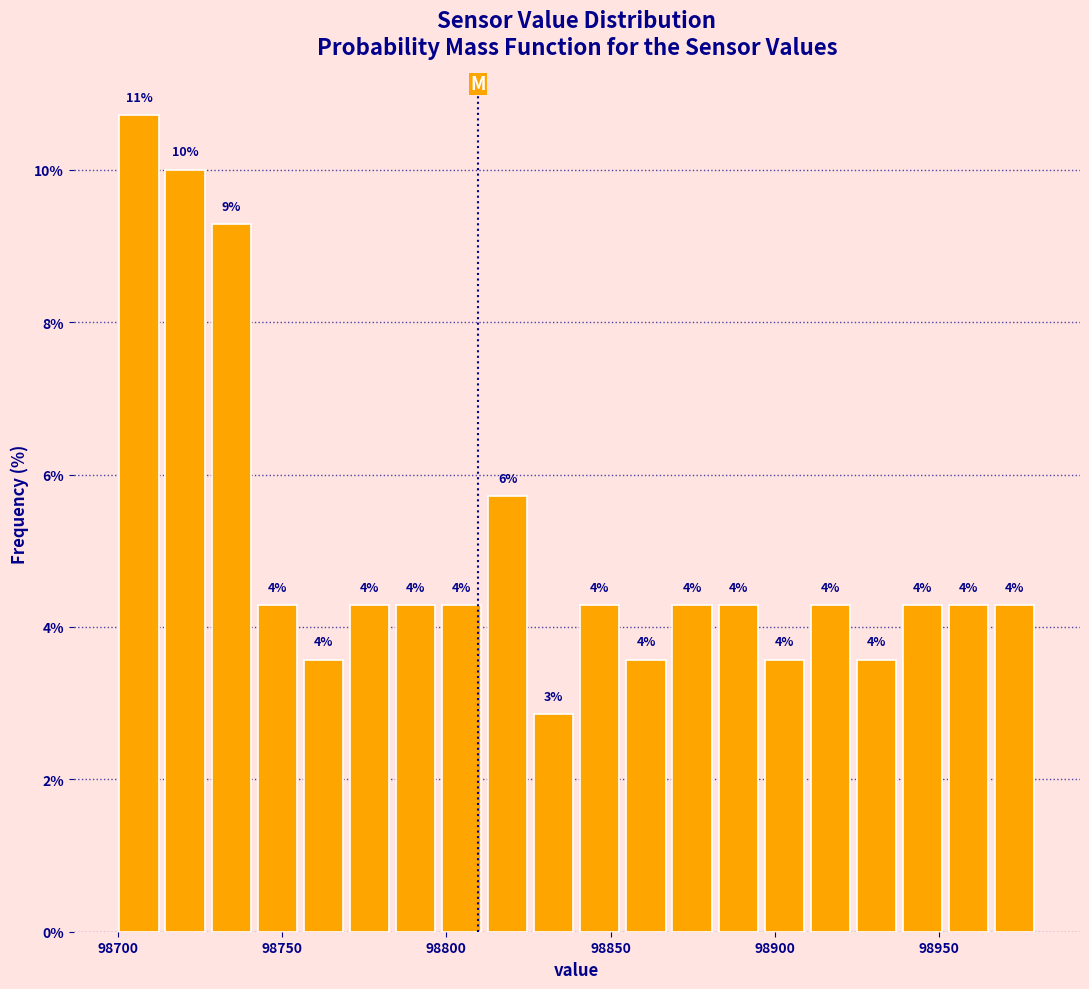

Around what value on the x-axis is the tallest bar? Give the approximate position of its centre, as read against the axis.

98705